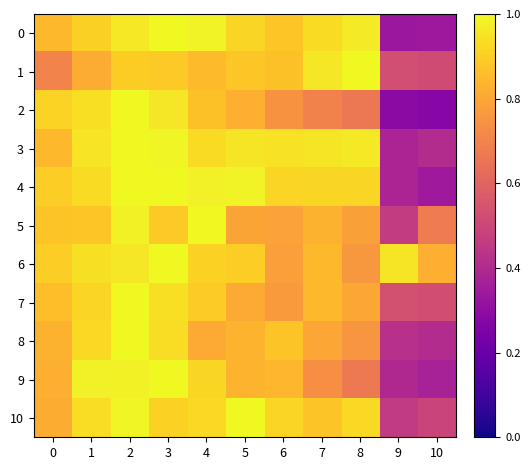

What is the smallest value displayed?

0.3